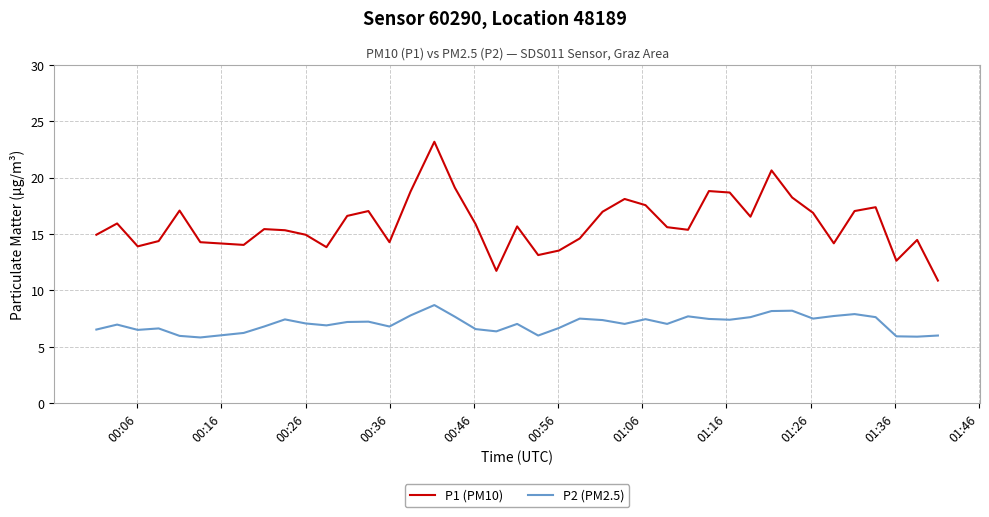

What is the lowest value of the P1 (PM10) series?

10.9